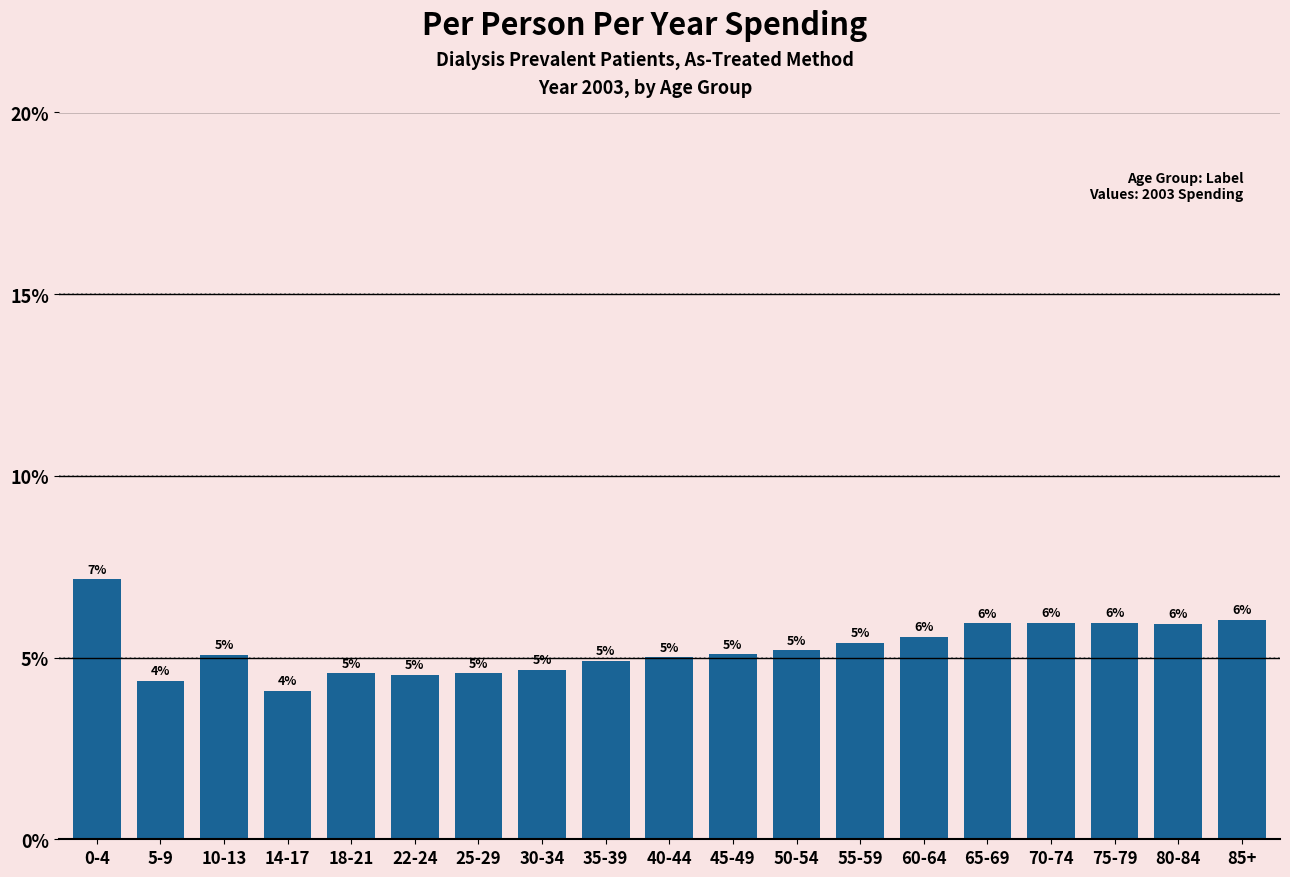

What is the label of the 3rd bar from the left?

10-13